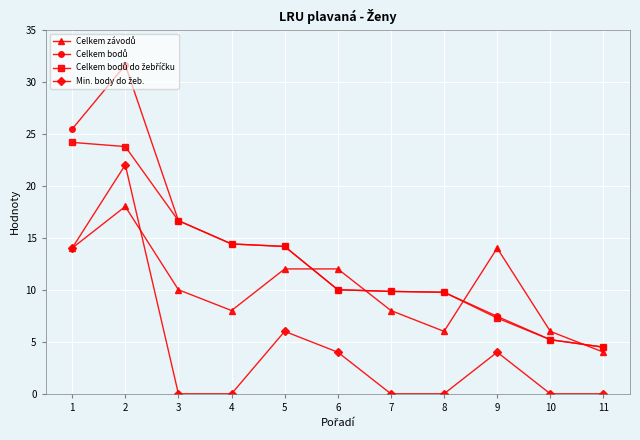

What is the maximum value shown in the chart?

31.6